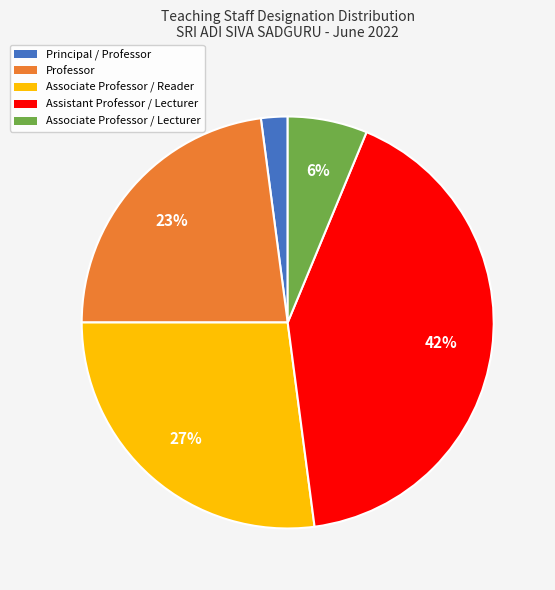

To the nearest percent, what percentage of the pie is Assistant Professor / Lecturer?

42%